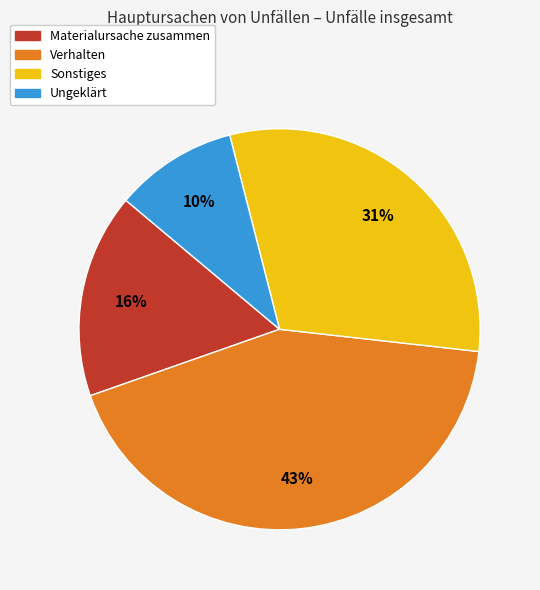

To the nearest percent, what is the difference between the largest and smallest slice percentages?

33%